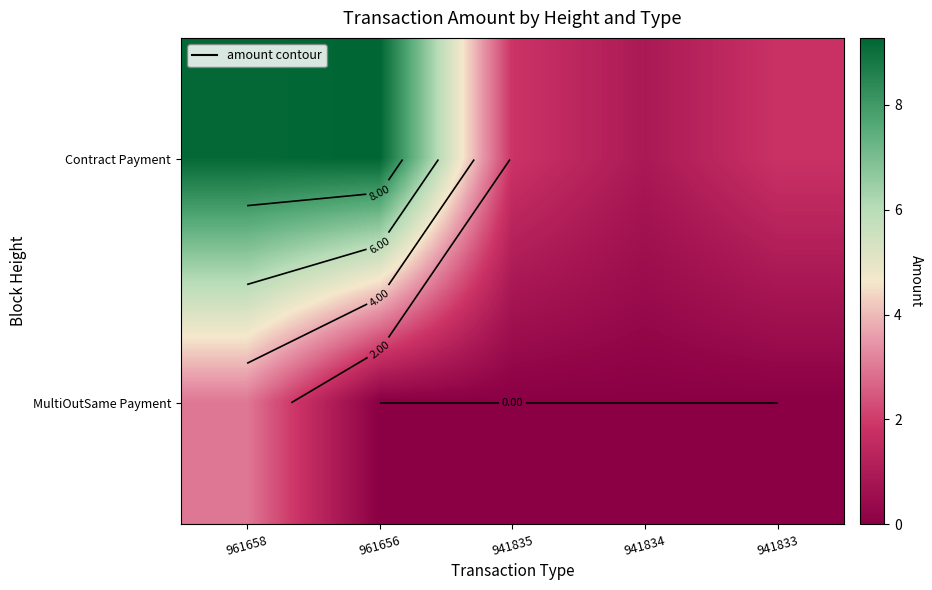

At which label does Contract Payment reach its peak?

961656